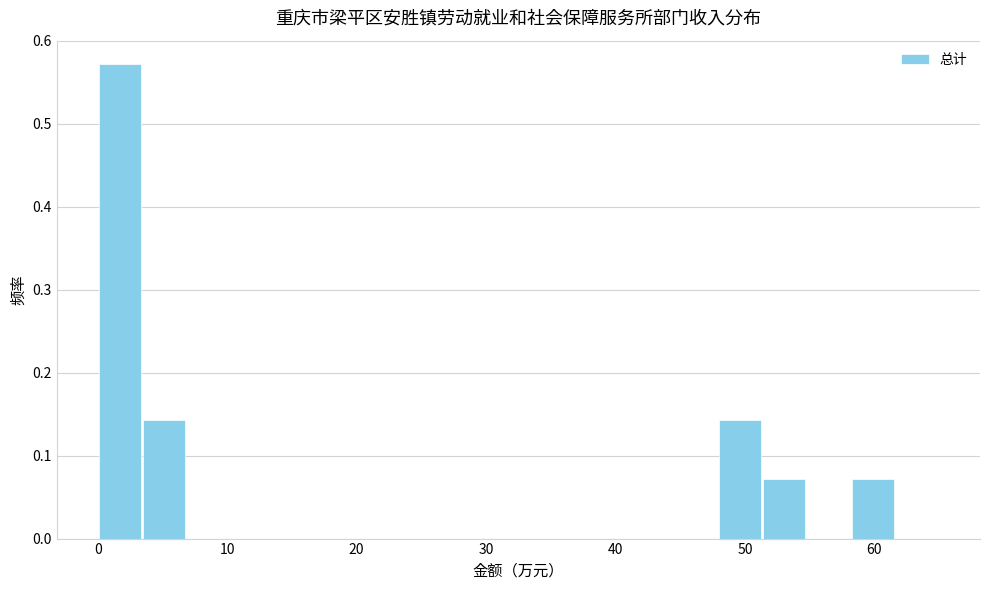

Read against the x-axis, roughly where is the centre of the tallest bar?

2